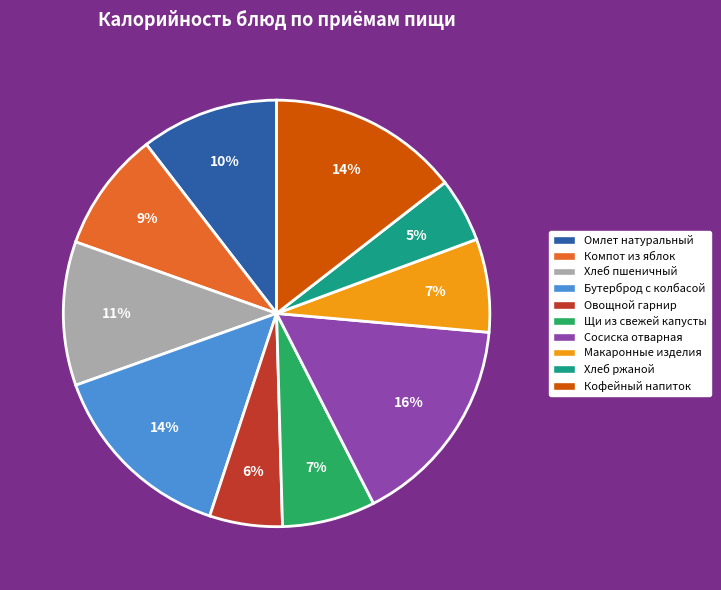

Which slice is the largest?

Сосиска отварная